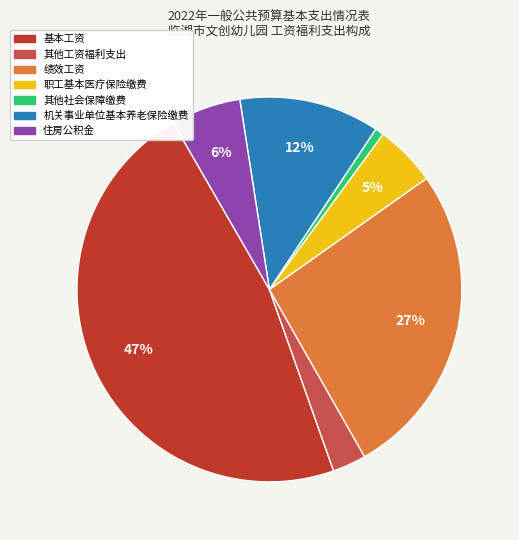

Rank the categories by value from highest to lowest.

基本工资, 绩效工资, 机关事业单位基本养老保险缴费, 住房公积金, 职工基本医疗保险缴费, 其他工资福利支出, 其他社会保障缴费